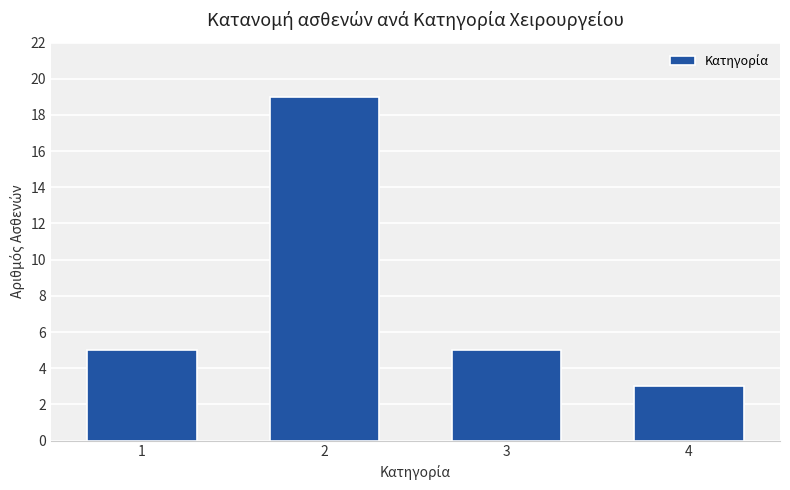

Count the number of categories in the chart.

4